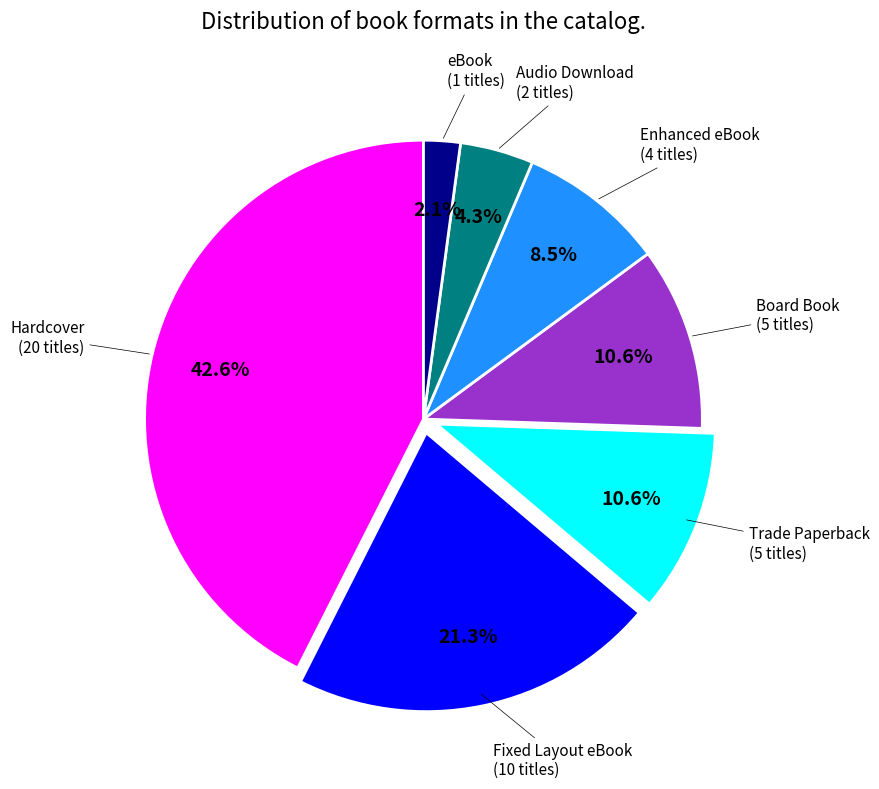

What is the largest slice in the pie chart?

Hardcover